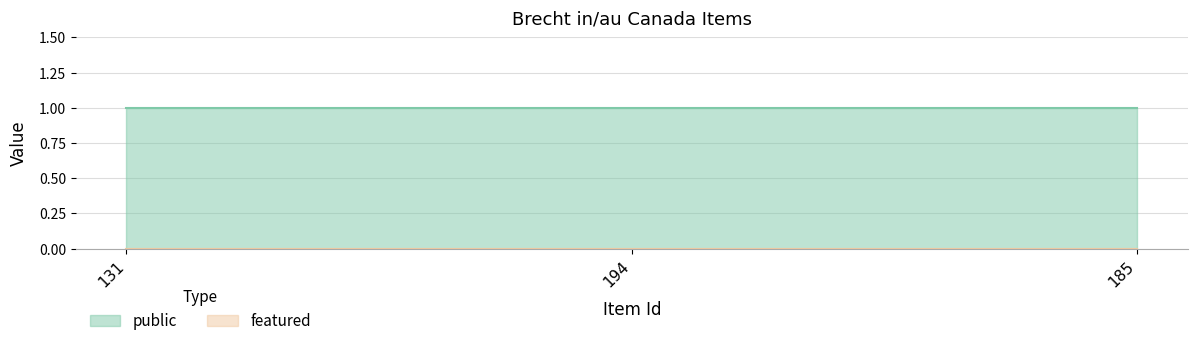

Reading right to left, transcribe all the data shown in this chart.

public: 185=1	194=1	131=1
featured: 185=0	194=0	131=0